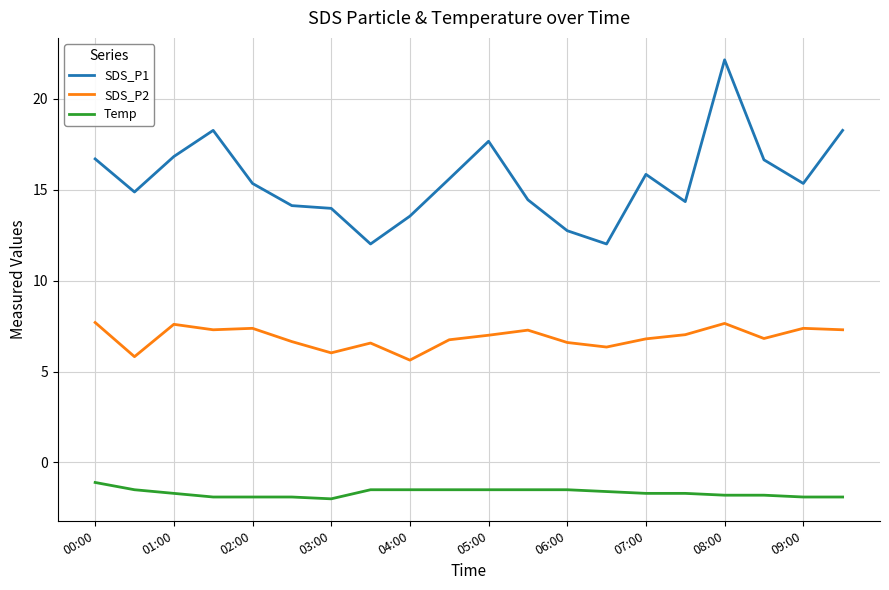

What is the difference between the second highest and second lowest values in the Temp series?

0.4